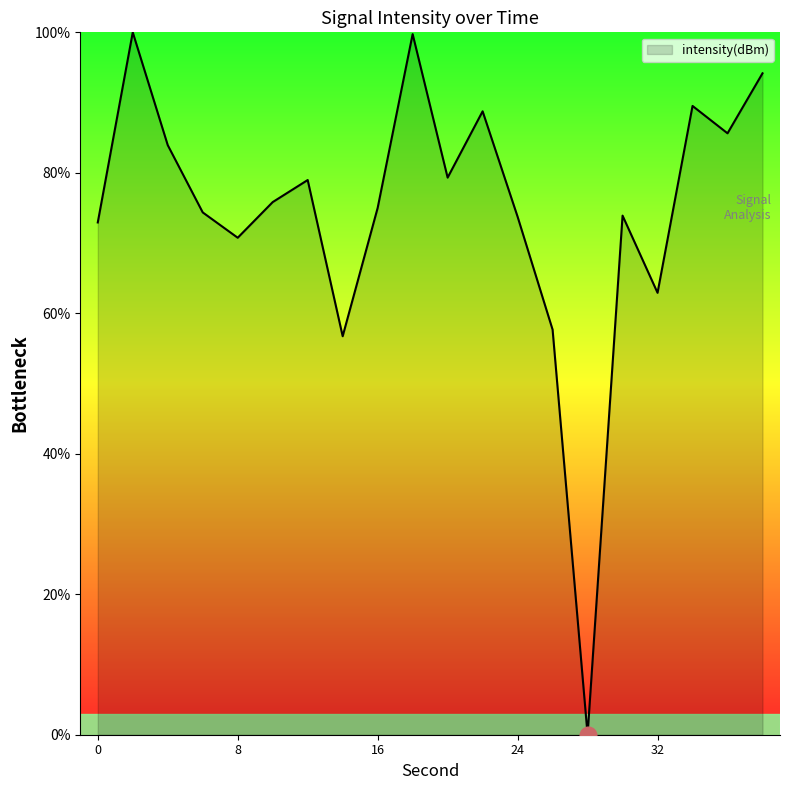

What is the maximum value shown in the chart?

100.0